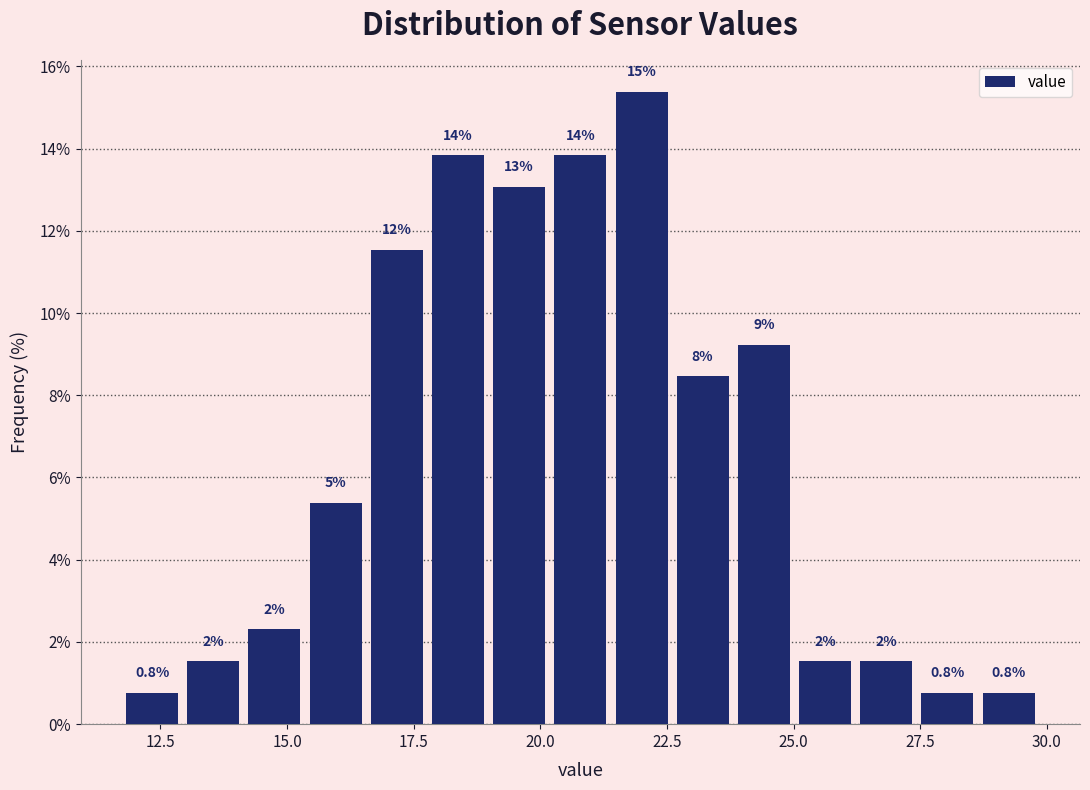

Around what value on the x-axis is the tallest bar? Give the approximate position of its centre, as read against the axis.

22.0